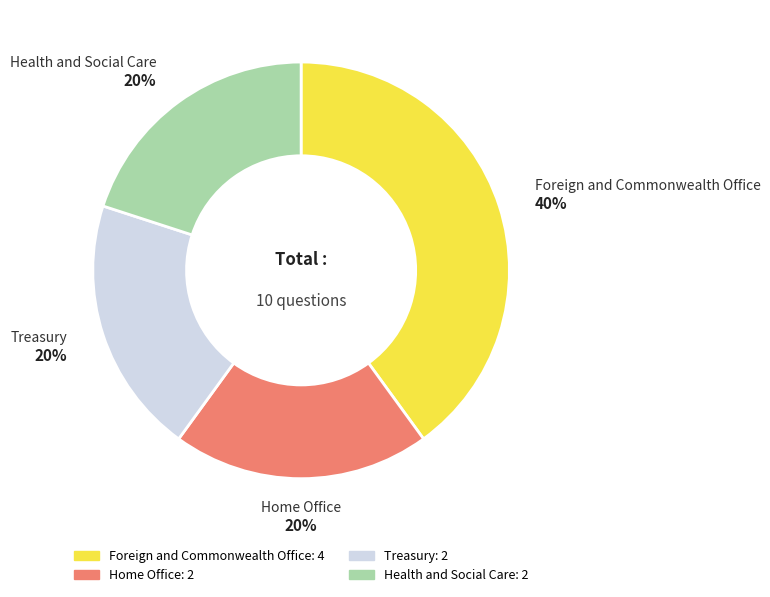

Is there a majority slice in this chart?

No